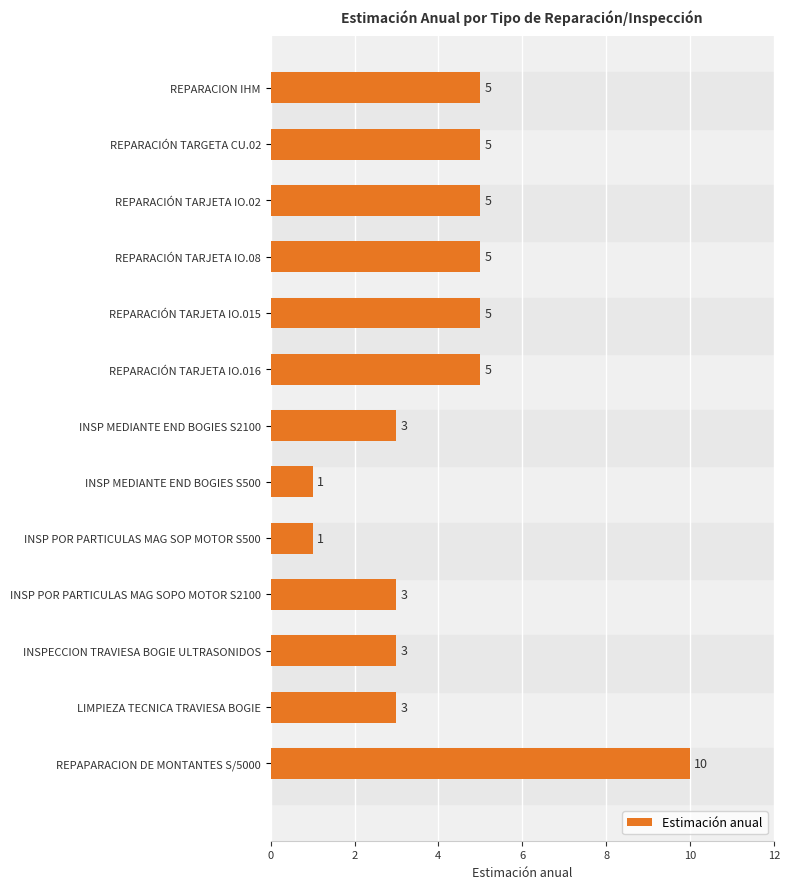

Count the values in the range 3 to 5.

10